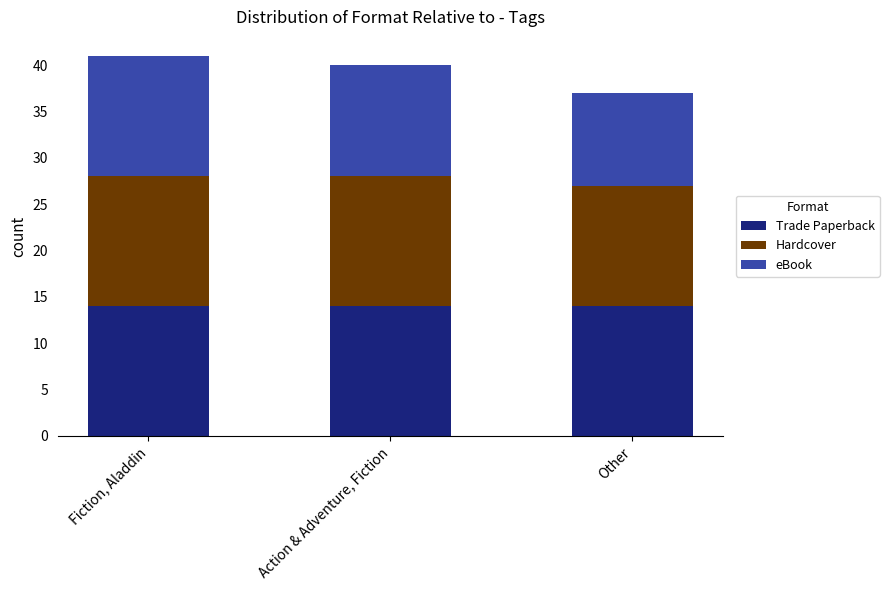

What is the maximum value for Trade Paperback?

14